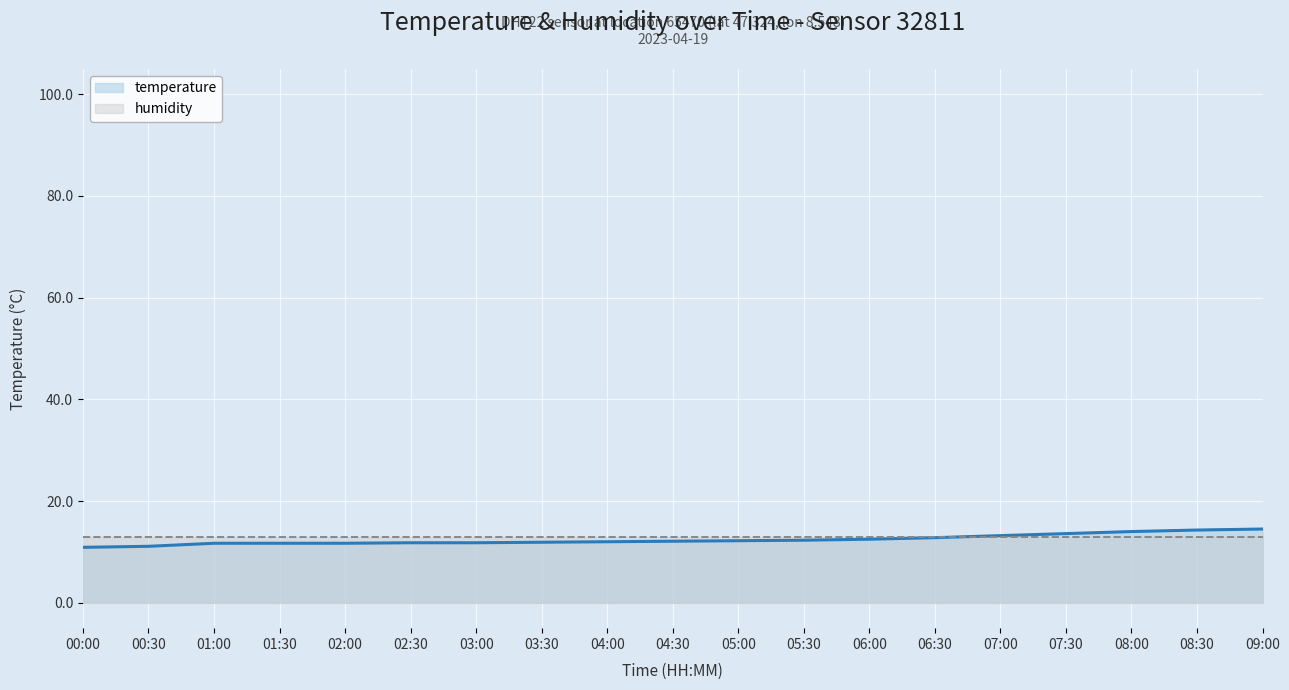

True or false: temperature has more than 0 points higher than both neighbors.

False